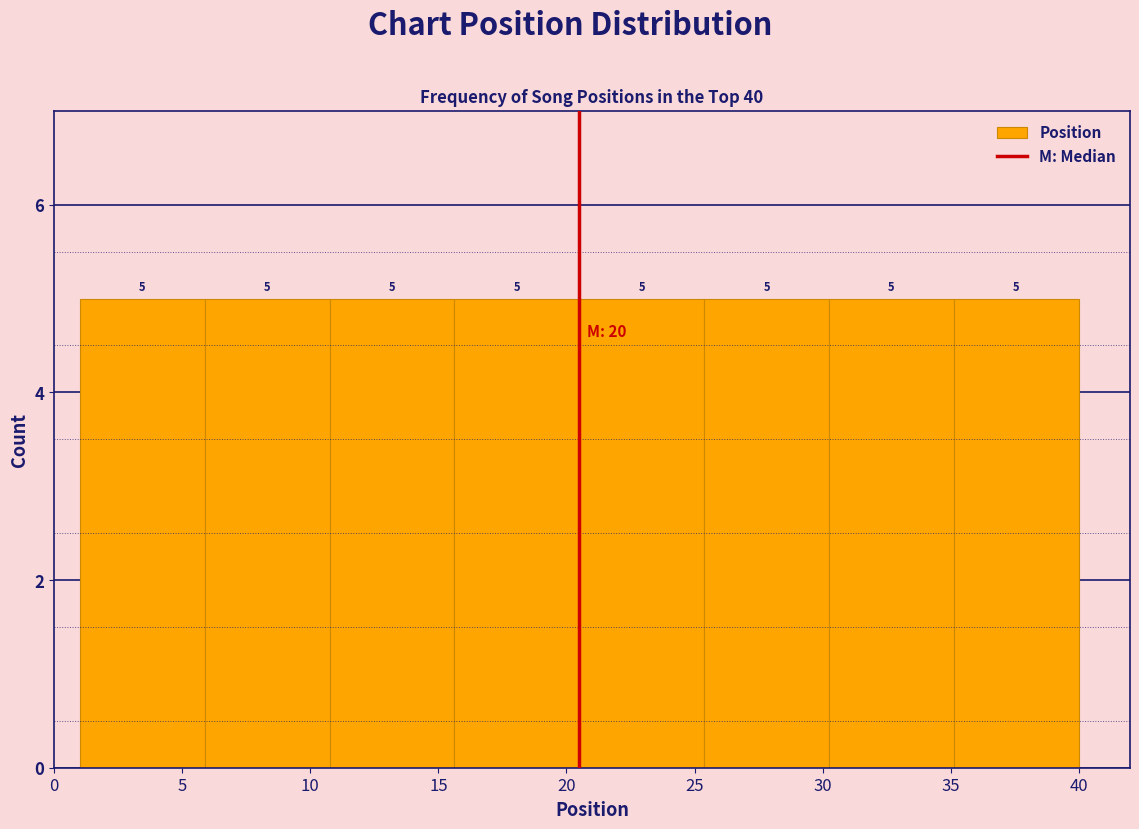

What is the height of the bar covering 35.0 to 40.0 on the x-axis? The bar edges are not printed on the chart, so give them approximately, as read against the axis.

5